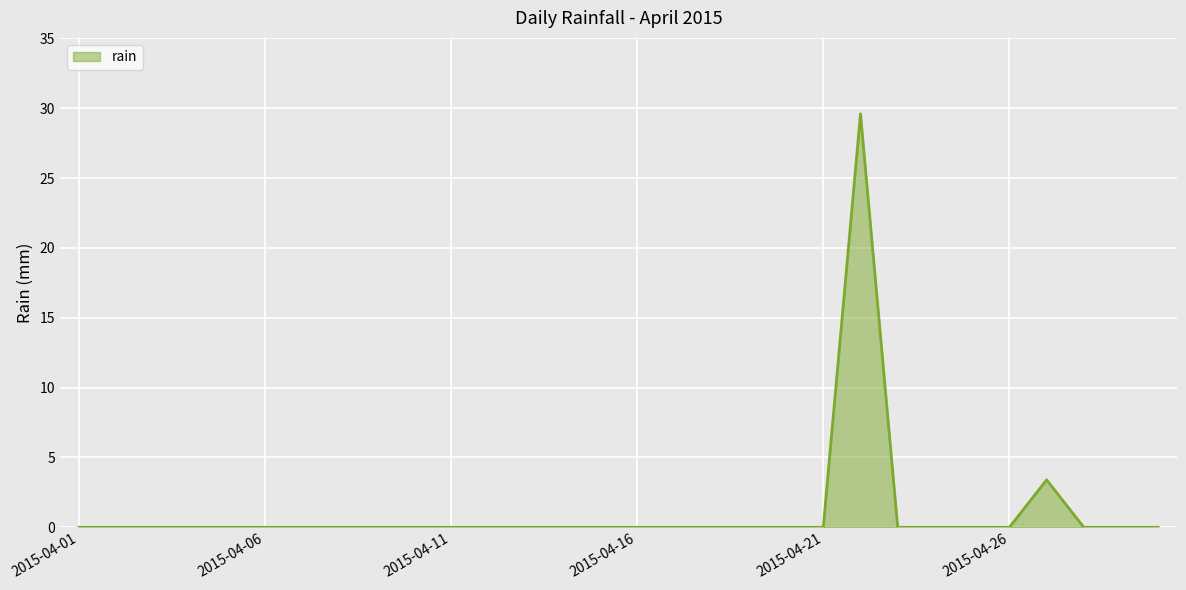

Reading left to right, what are all the values shown in this chart?

0.0	0.0	0.0	0.0	0.0	0.0	0.0	0.0	0.0	0.0	0.0	0.0	0.0	0.0	0.0	0.0	0.0	0.0	0.0	0.0	0.0	29.6	0.0	0.0	0.0	0.0	3.4	0.0	0.0	0.0